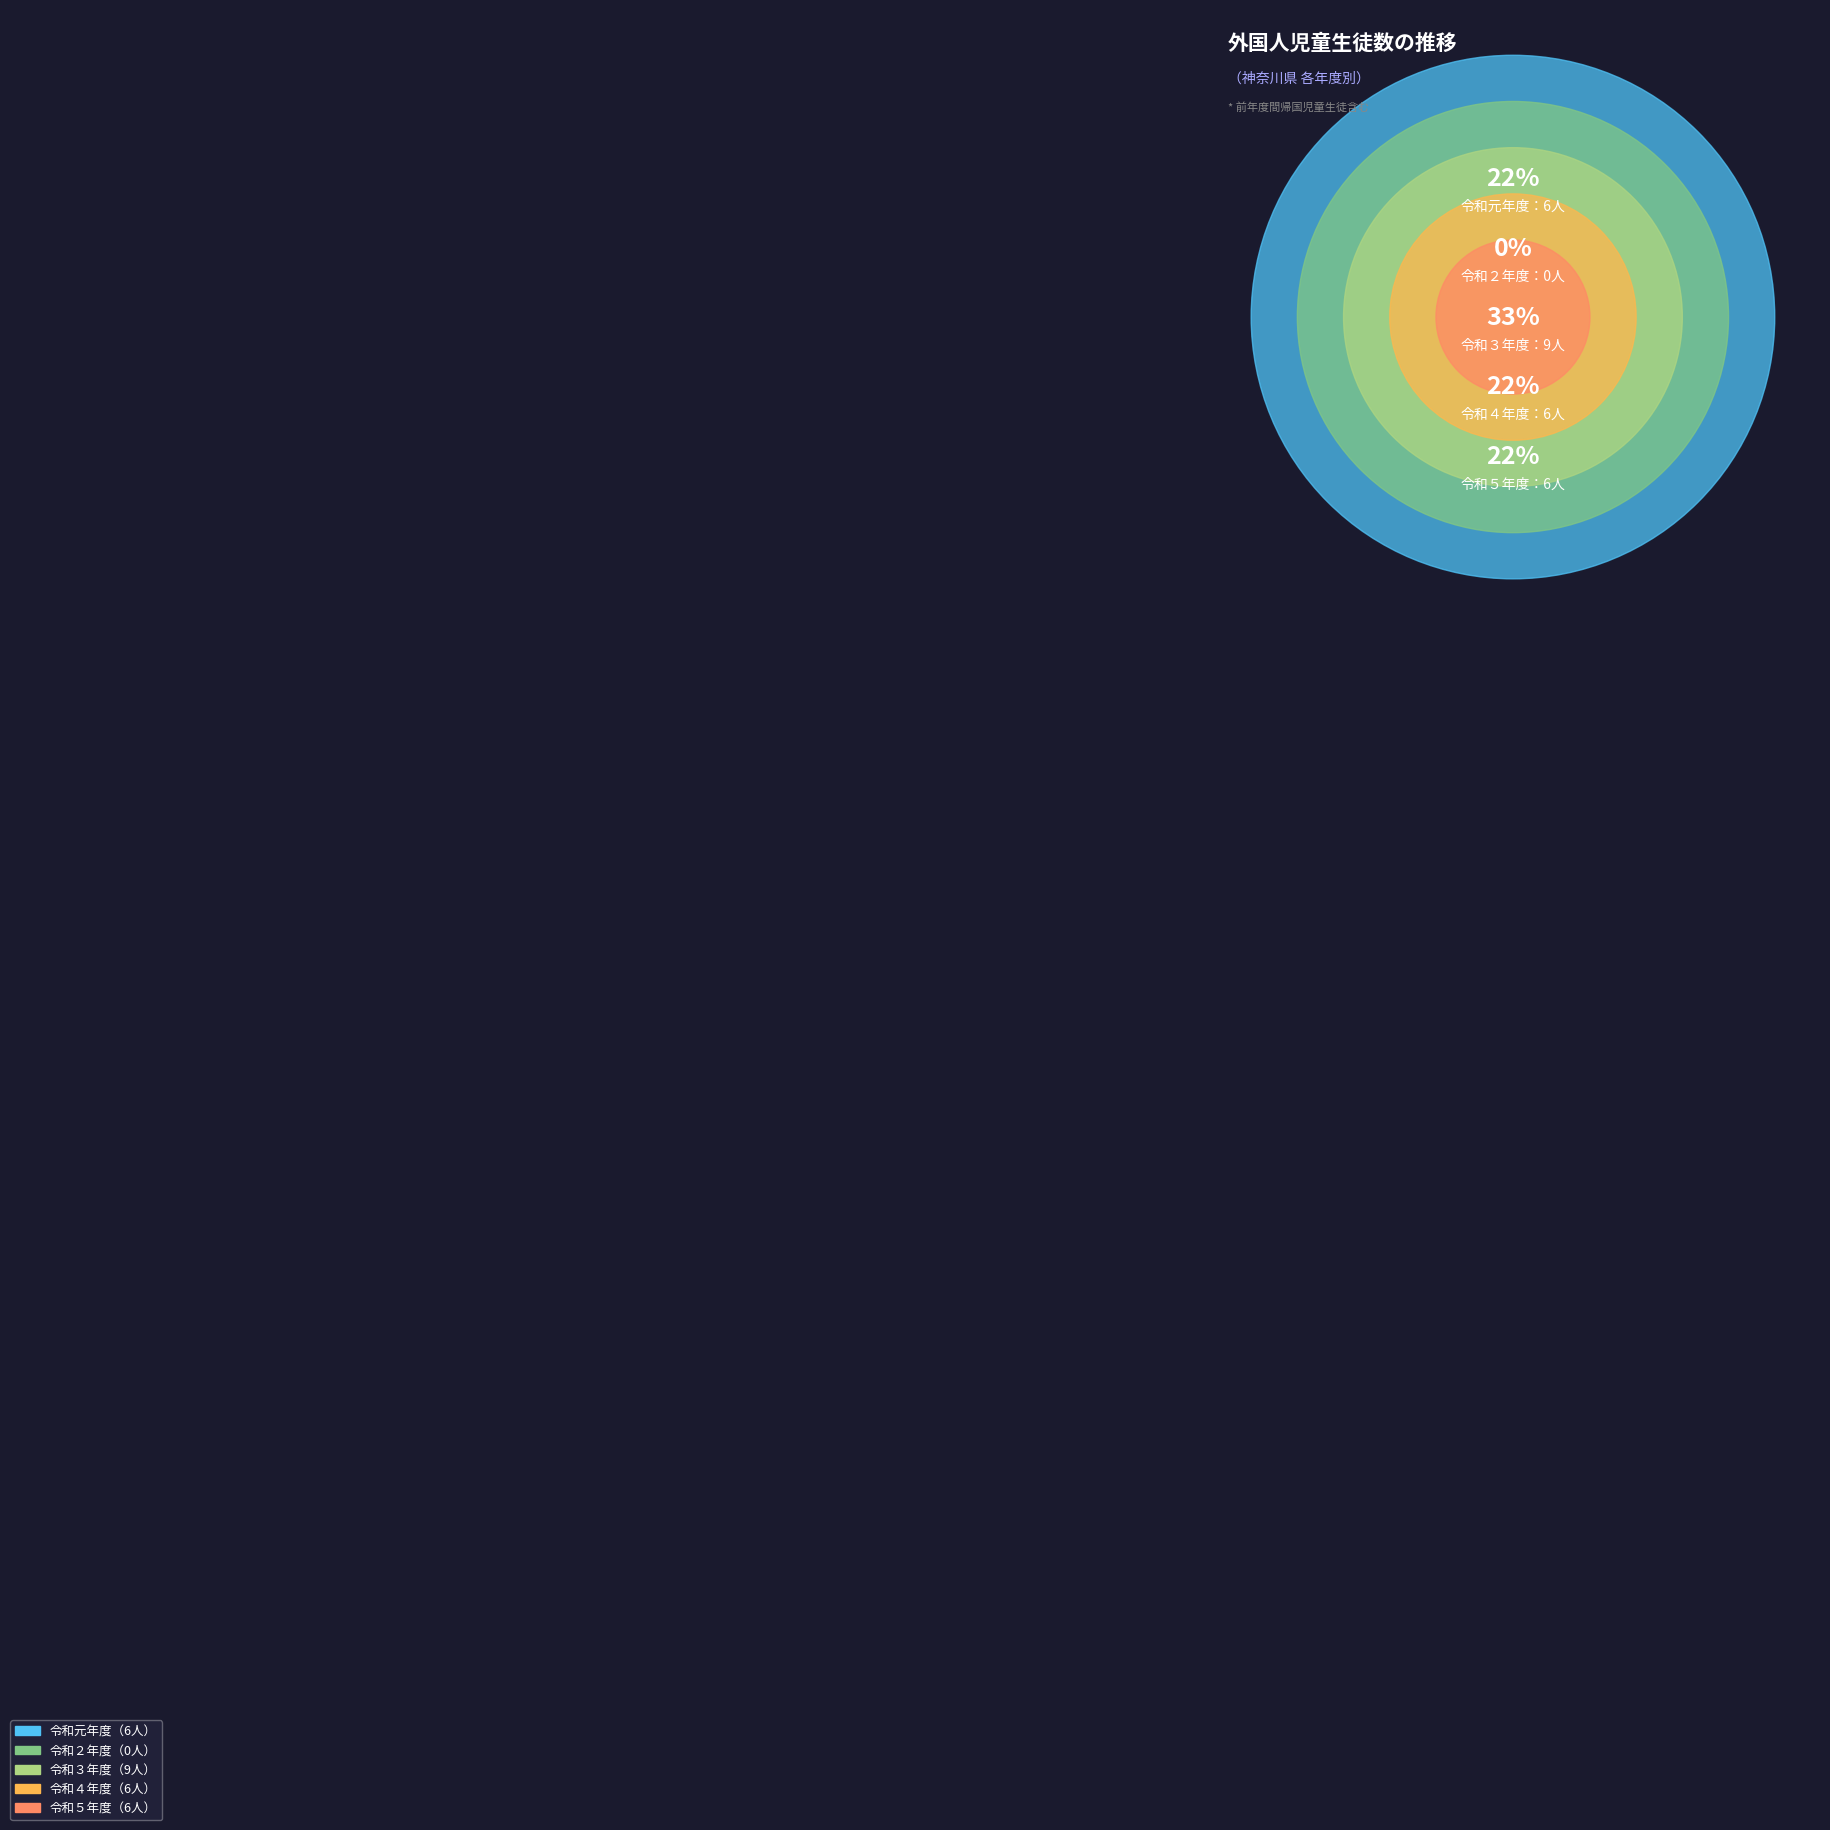

How much of the chart is everything except 令和元年度?

77.8%